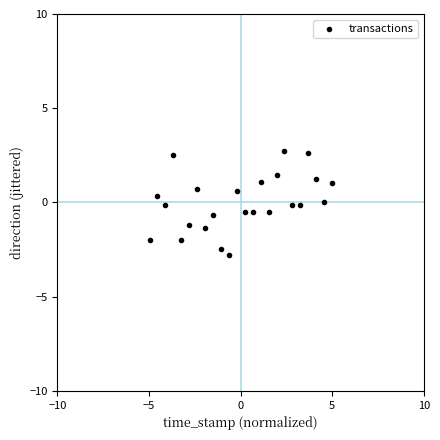

What is the range of Y values (max minus min)?

5.5